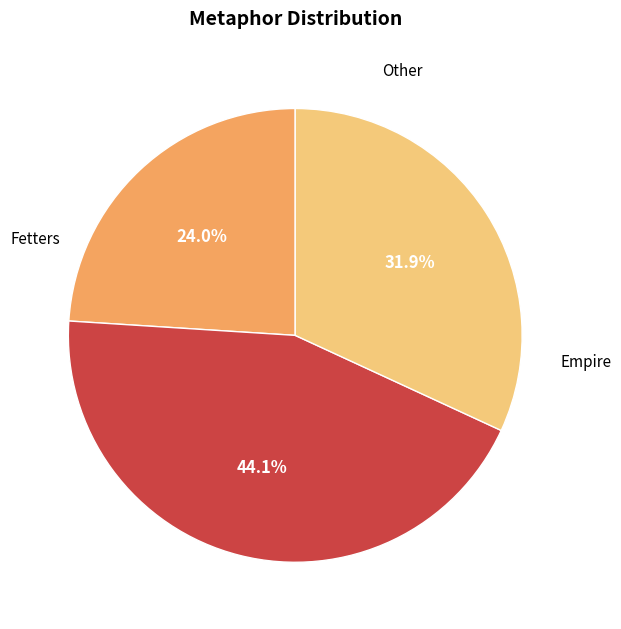

Is there a majority slice in this chart?

No